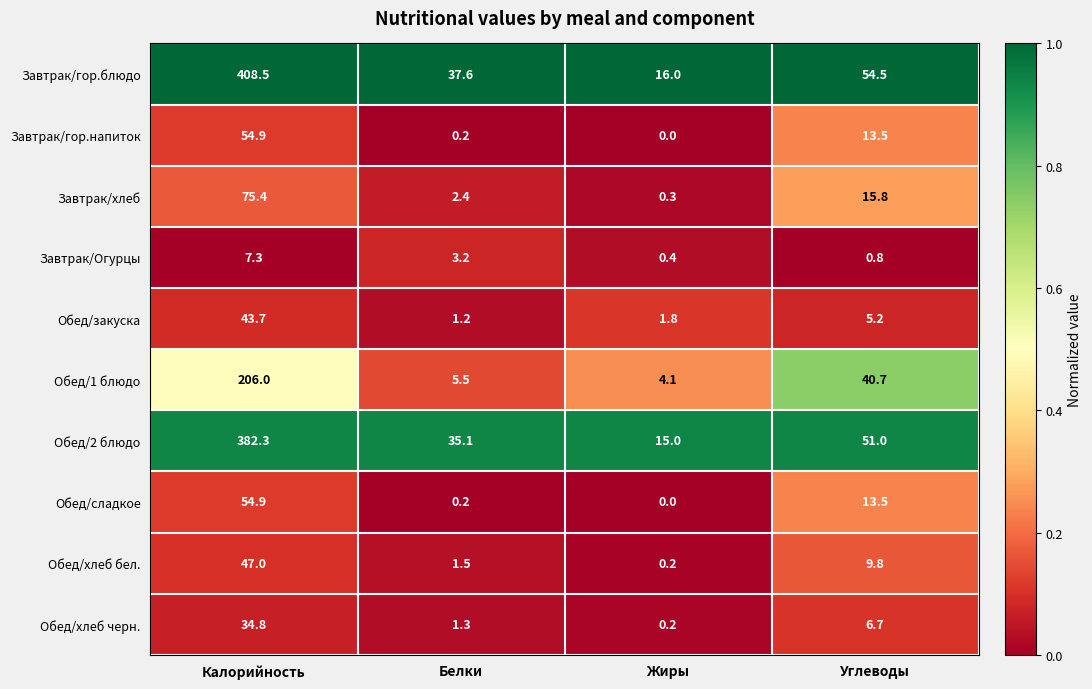

What is the approximate value of Обед/хлеб бел. at Белки?

1.5